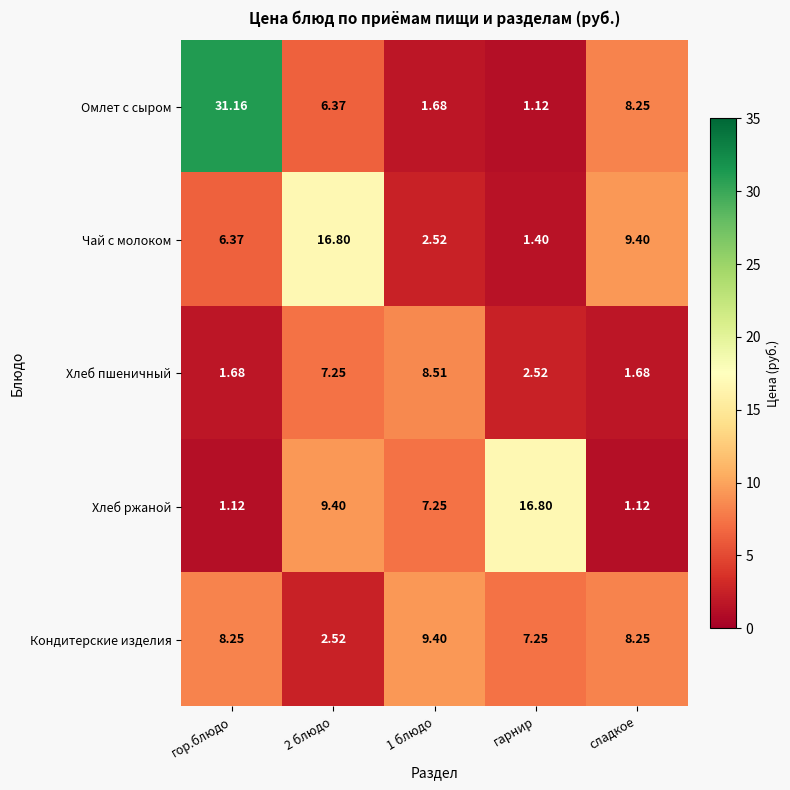

What is the total value across all series at 1 блюдо?

29.4